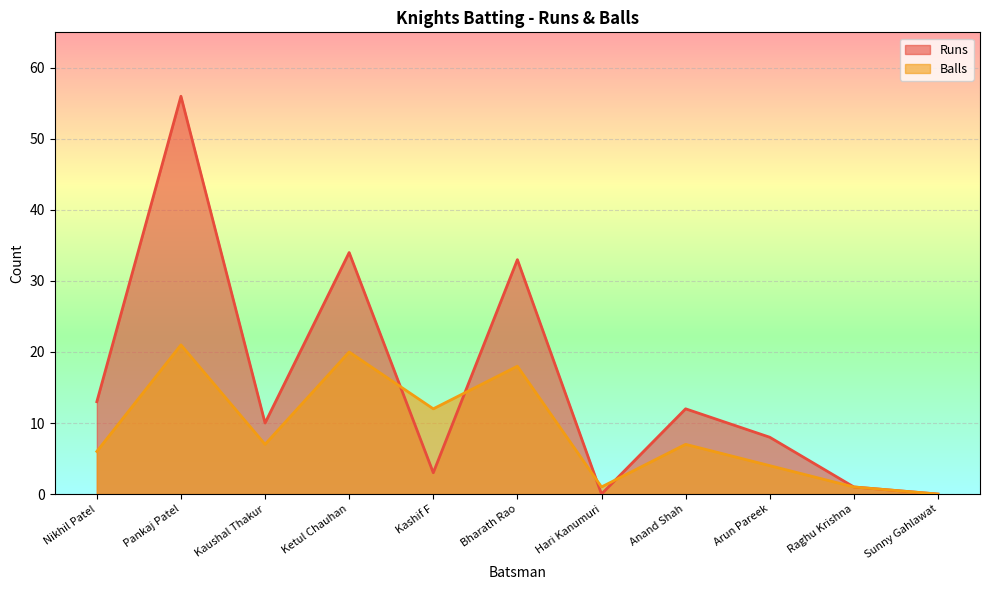

Which label corresponds to the largest value in the chart?

Pankaj Patel